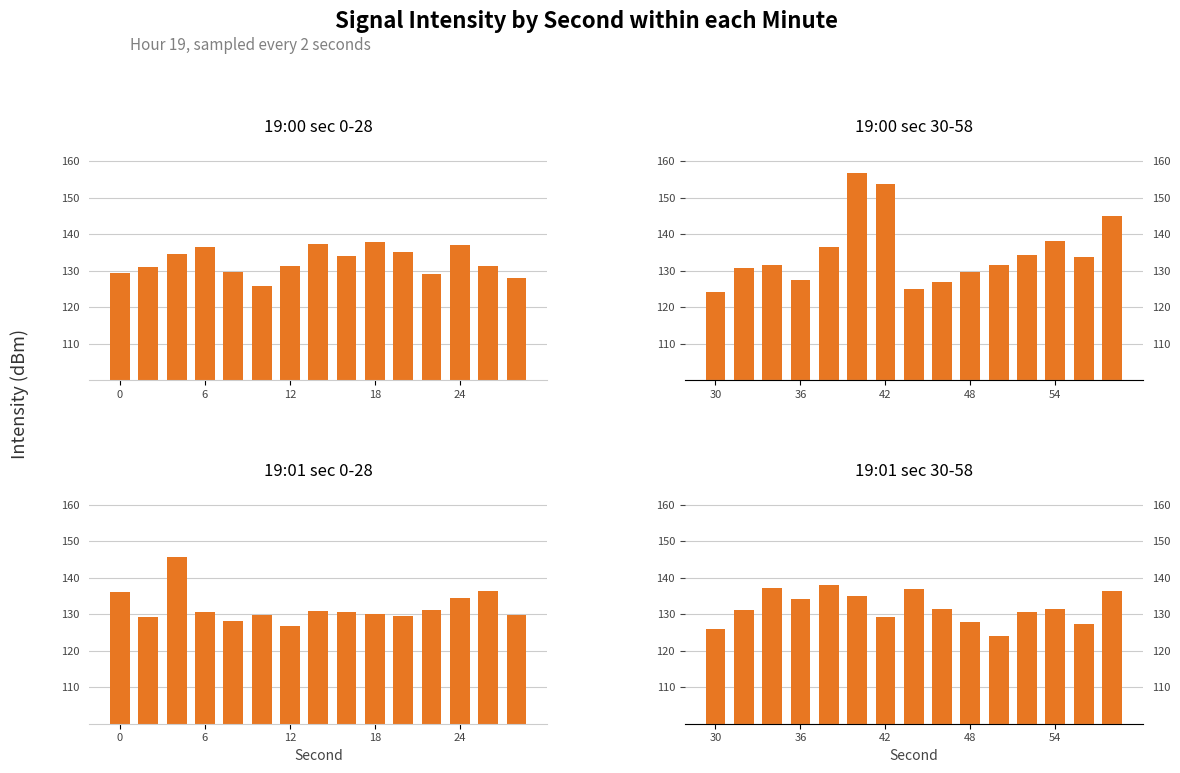

How many values in the 19:01 sec 0-28 series are below 130?

7